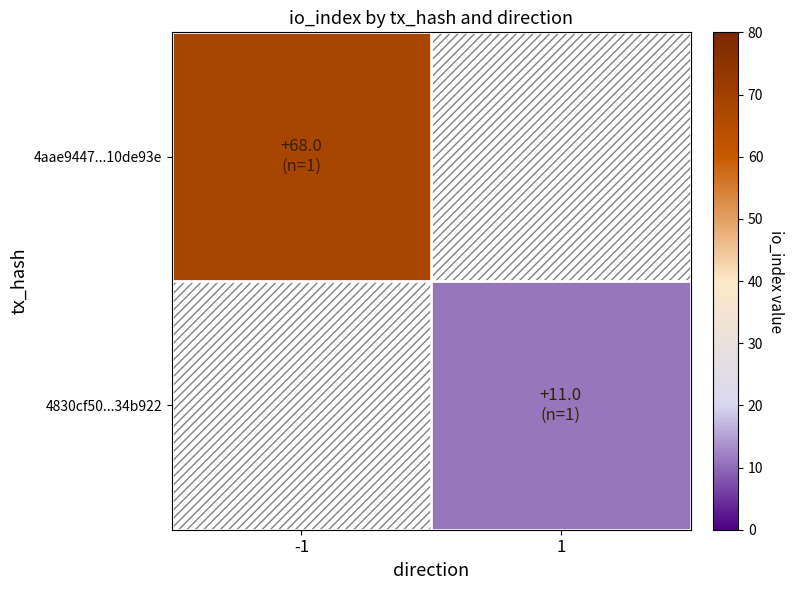

What is the highest value of the 4aae9447...10de93e series?

68.0